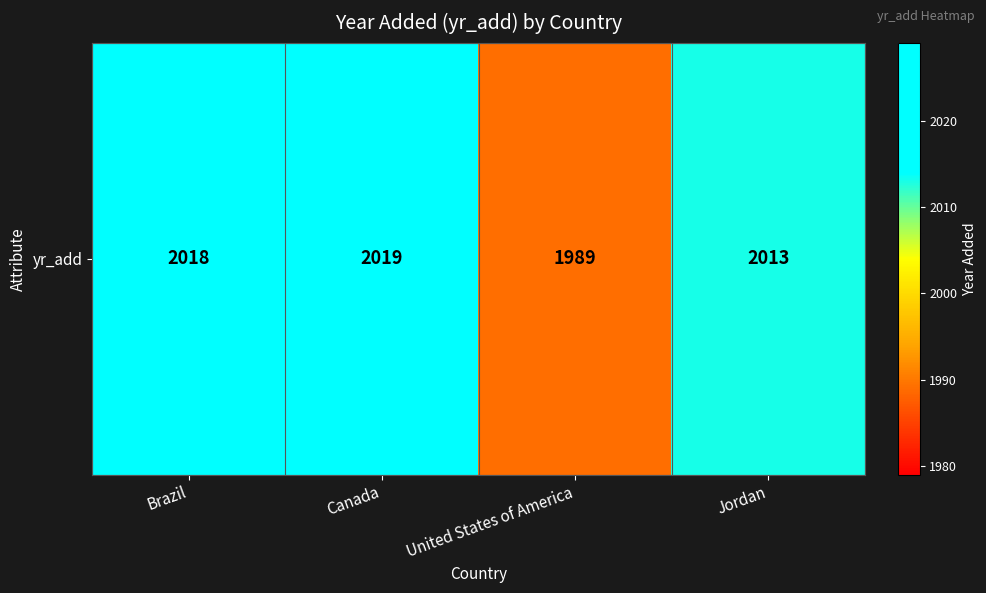

List the labels in order of value, largest first.

Canada, Brazil, Jordan, United States of America